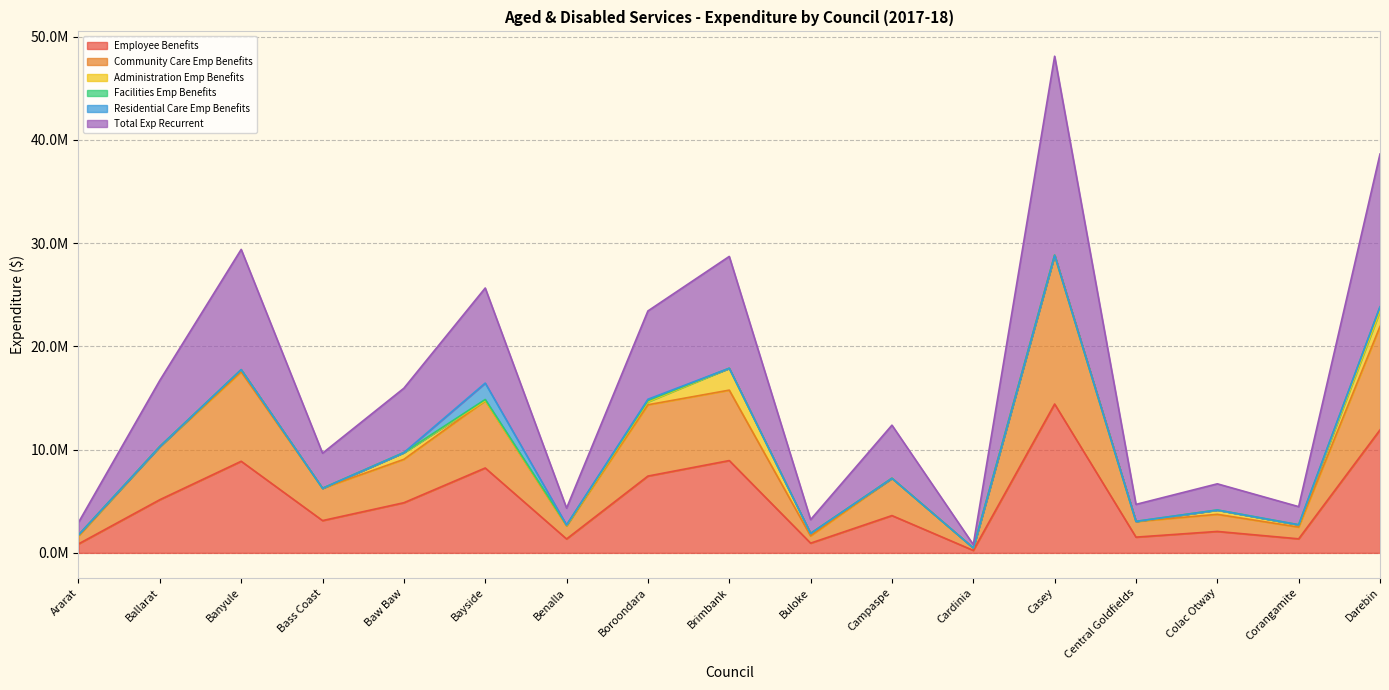

True or false: Total Exp Recurrent and Community Care Emp Benefits intersect in this chart.

False